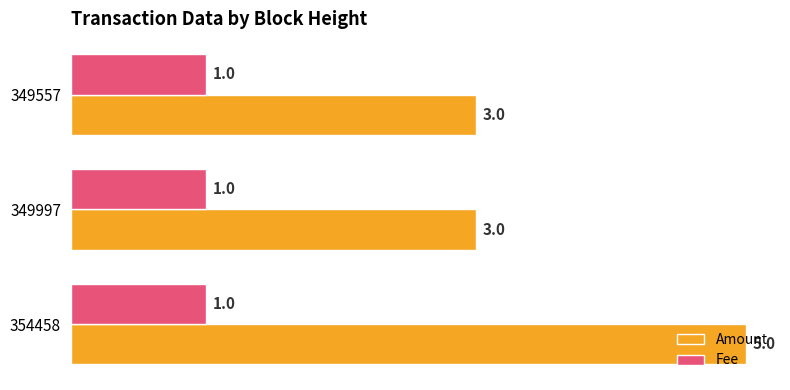

Rank the series by their average value, from highest to lowest.

Amount, Fee